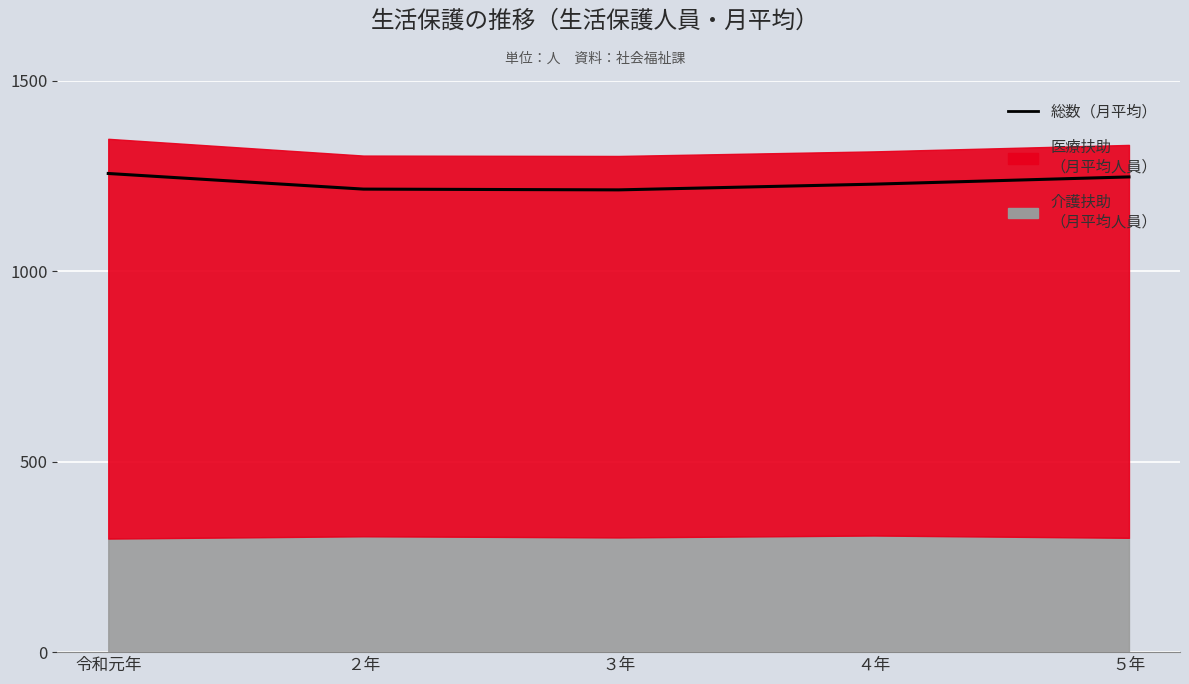

What is the value of the 5th point from the left?

1247